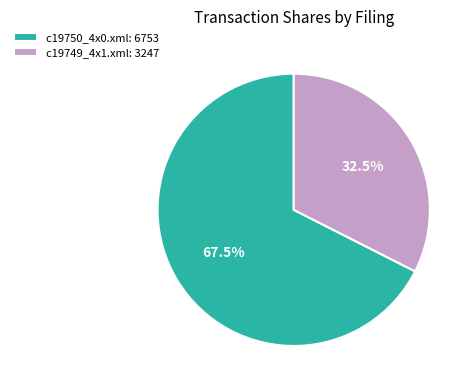

What percentage do c19749_4x1.xml: 3247 and c19750_4x0.xml: 6753 together represent?

100.0%